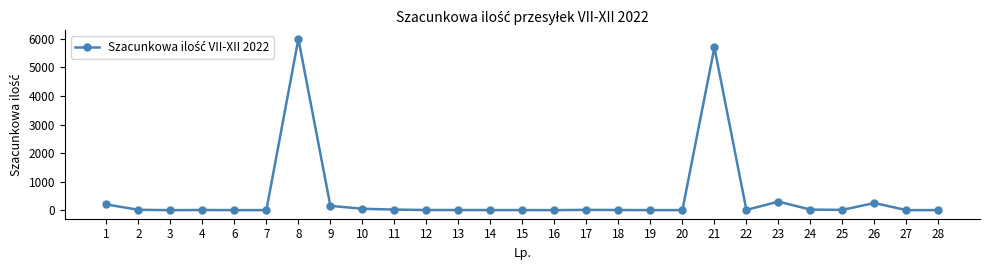

What is the difference between the second highest and minimum values?

5700